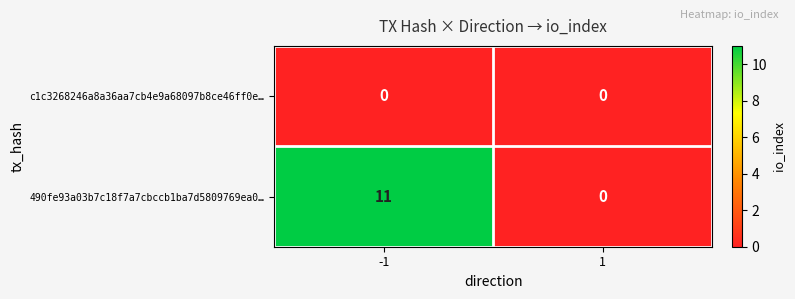

Rank the series at -1 from highest to lowest value.

490fe93a03b7c18f7a7cbccb1ba7d5809769ea0…, c1c3268246a8a36aa7cb4e9a68097b8ce46ff0e…